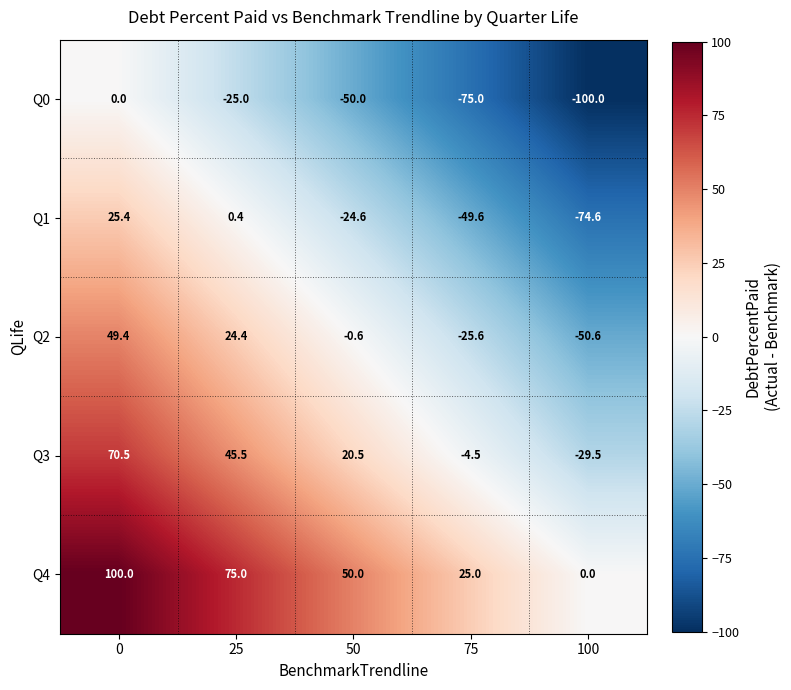

Rank the series by their average value, from highest to lowest.

Q4, Q3, Q2, Q1, Q0